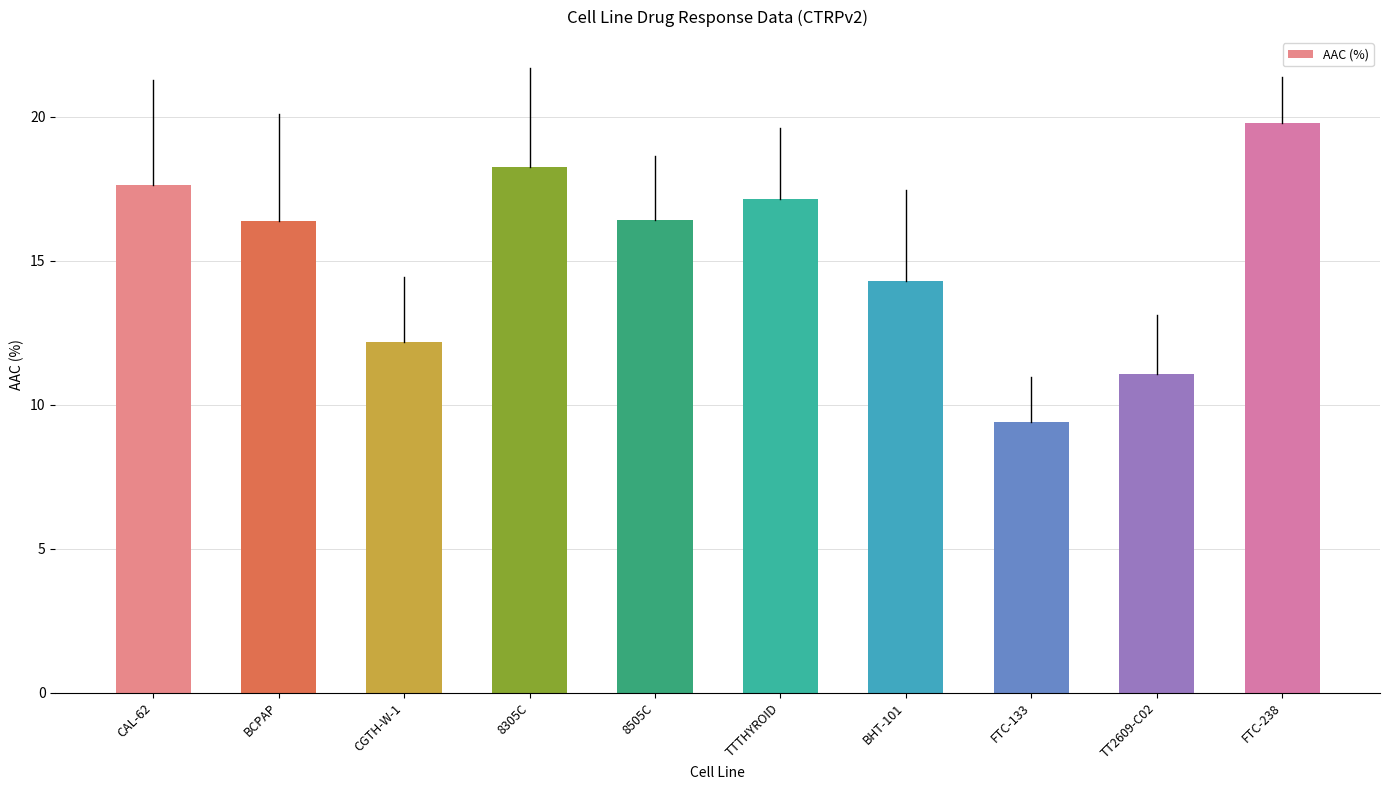

What is the label of the 4th bar from the right?

BHT-101